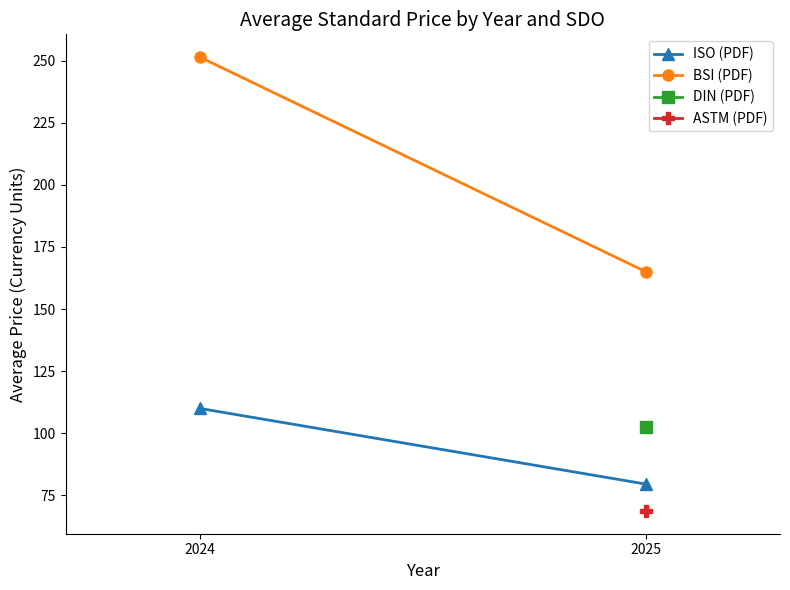

What is the highest value of the ISO (PDF) series?

110.0